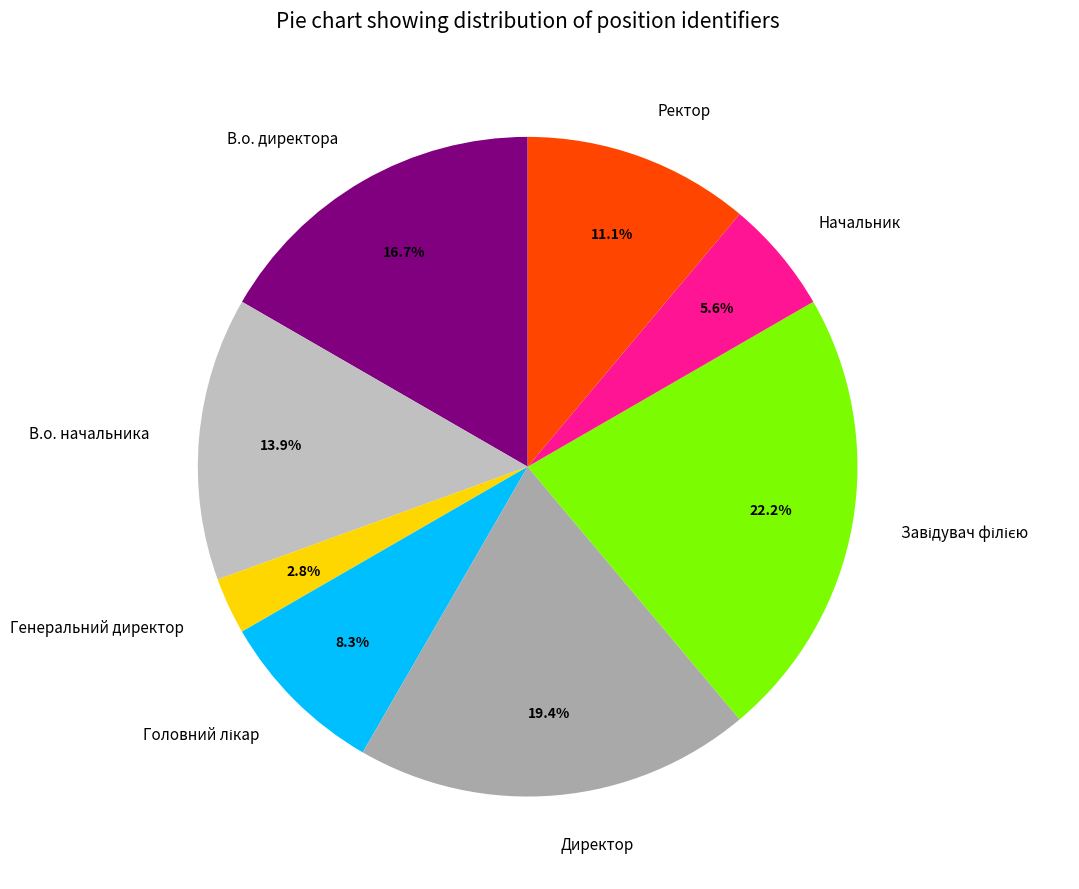

What percentage is NOT represented by Директор?

80.6%